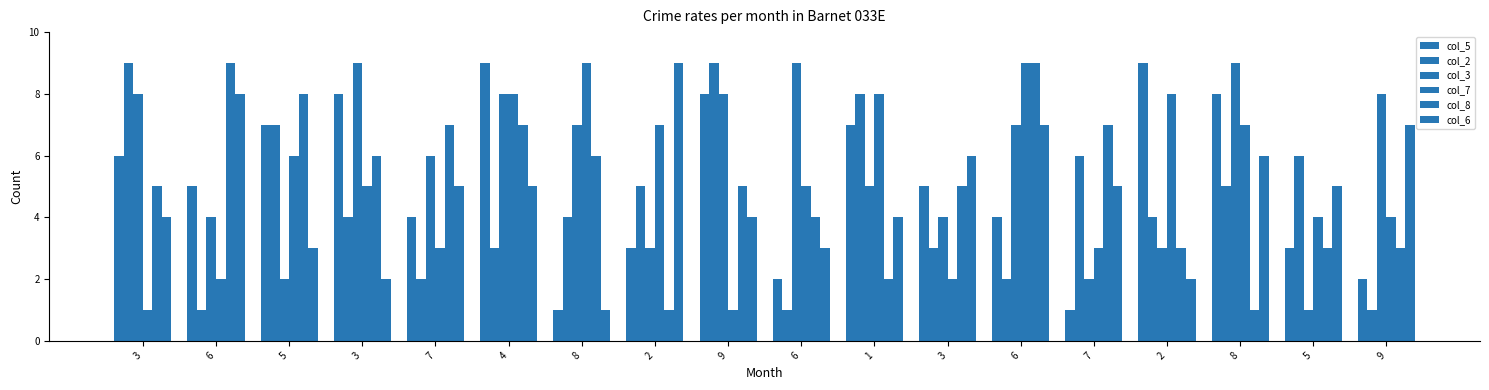

Count the number of categories in the chart.

18